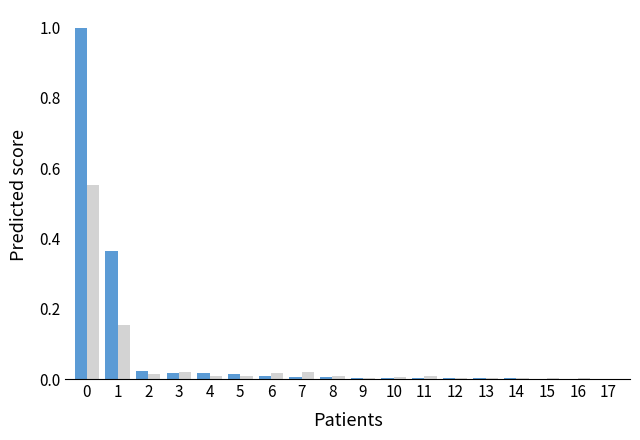

What is the maximum value shown in the chart?

1.0